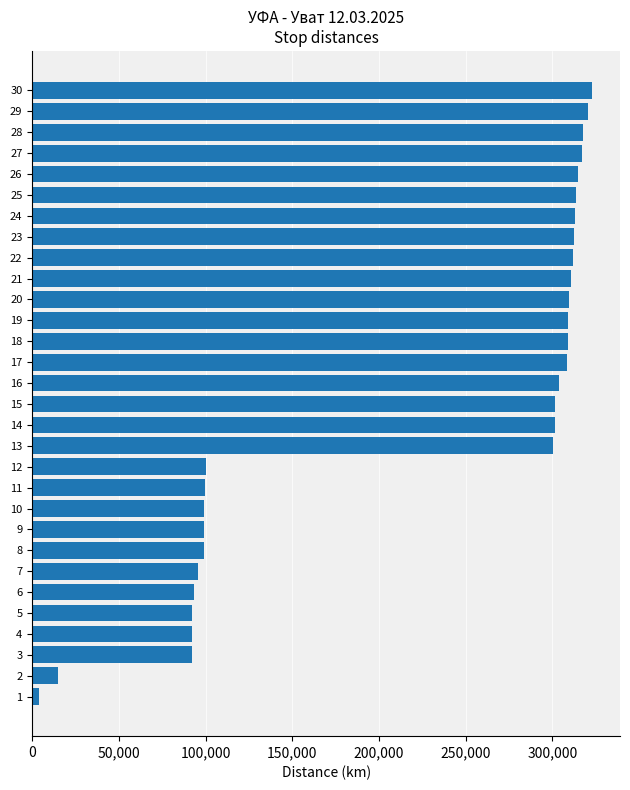

The value at 29 is 182145. True or false?

False